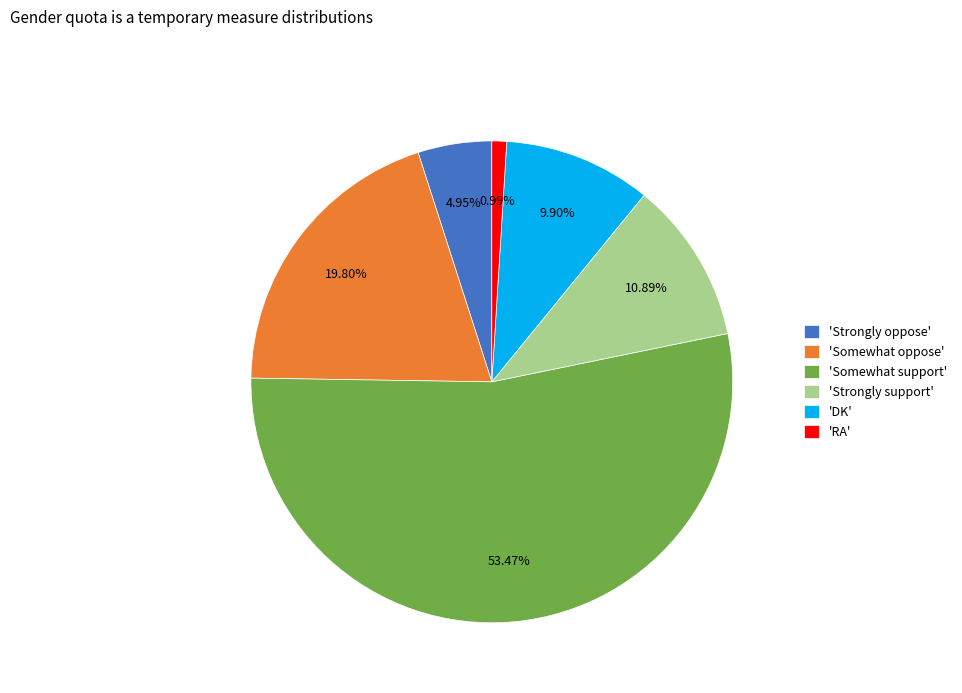

Which slice is the smallest?

'RA'